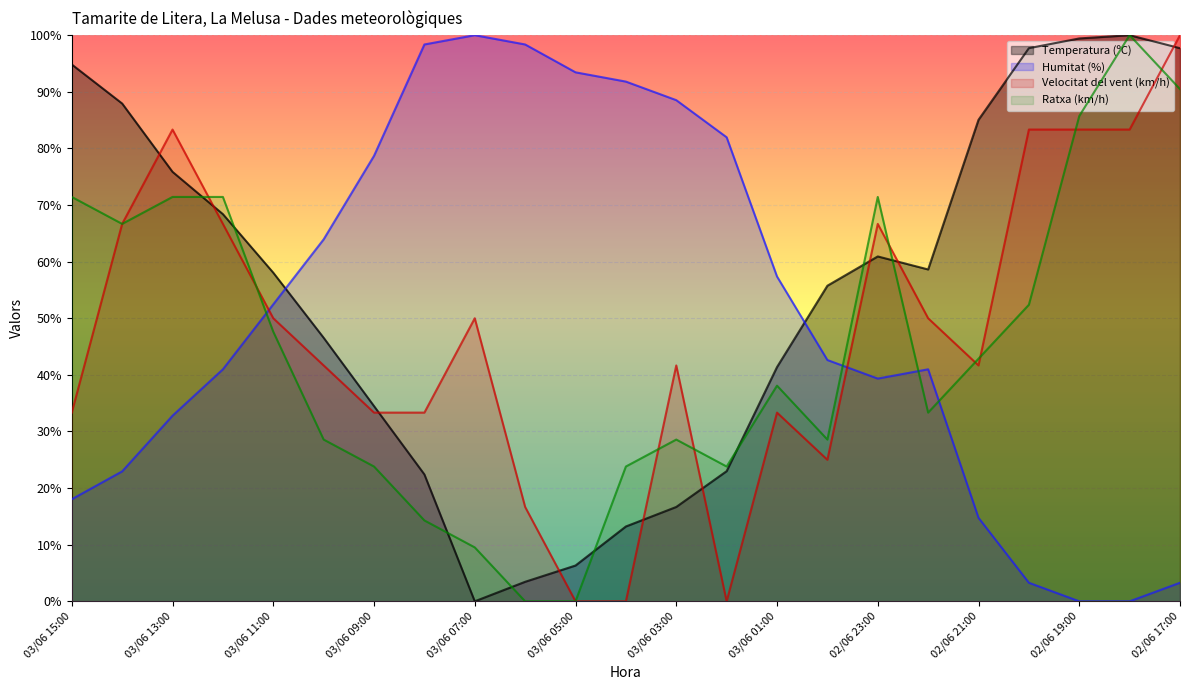

True or false: Temperatura (ºC) has a value of 13.1 at 03/06 01:00.

False